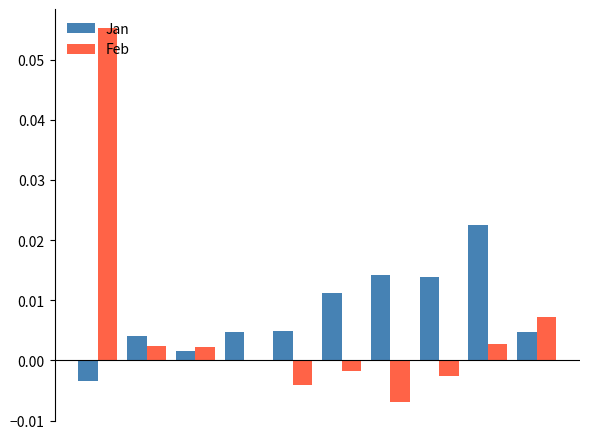

Which series has the widest spread of values?

Feb